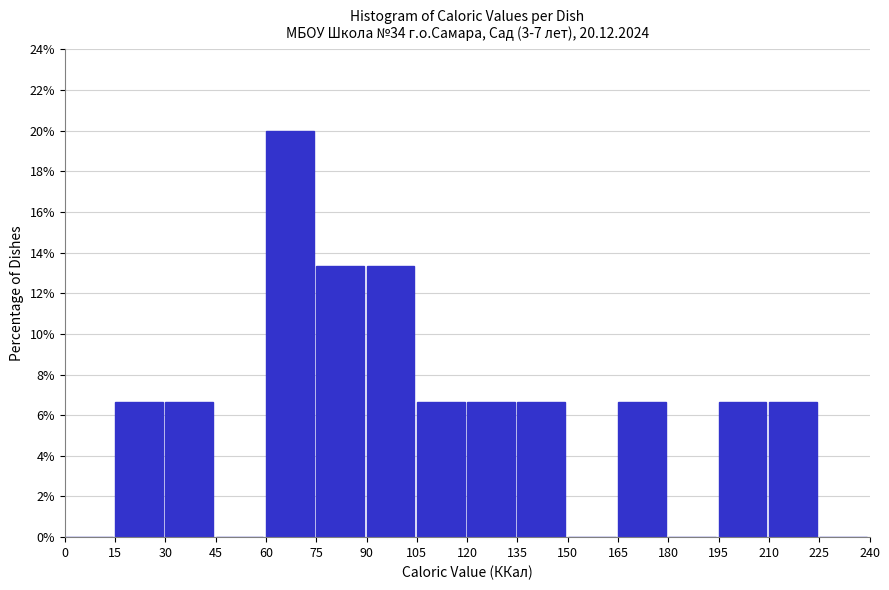

Reading left to right, list every bar in this chart as the range it spans on the x-axis followed by its height. The values are not printed on the chart, so give them approximately, as read against the axis.

0 to 15: 0
15 to 30: 6.6
30 to 45: 6.6
45 to 60: 0
60 to 75: 20.0
75 to 90: 13.4
90 to 105: 13.4
105 to 120: 6.6
120 to 135: 6.6
135 to 150: 6.6
150 to 165: 0
165 to 180: 6.6
180 to 195: 0
195 to 210: 6.6
210 to 225: 6.6
225 to 240: 0